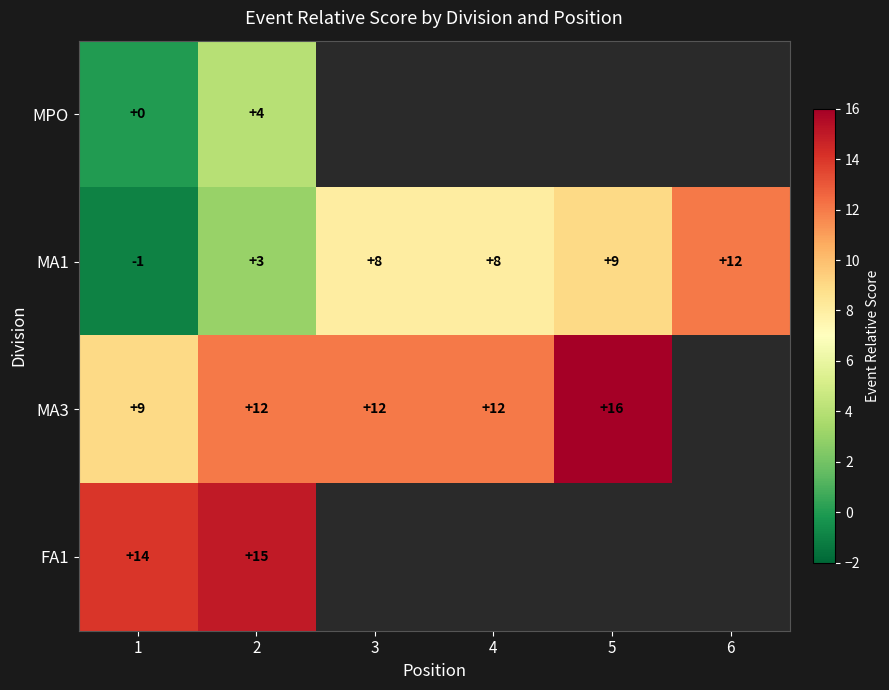

What is the smallest value displayed?

-1.0